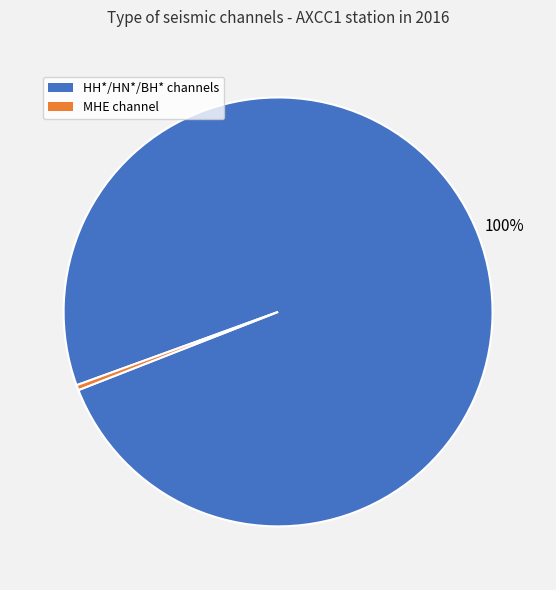

Is there a majority slice in this chart?

Yes